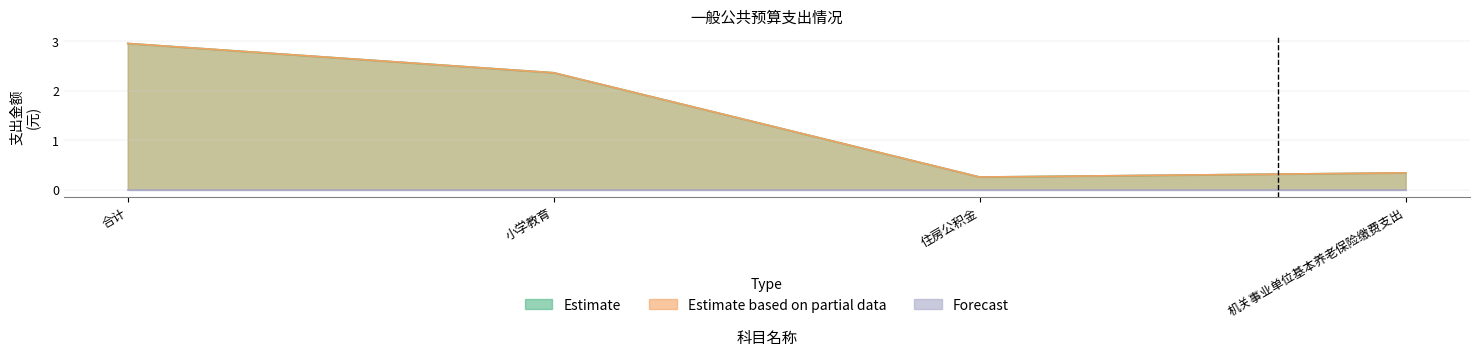

True or false: Estimate and Estimate based on partial data intersect in this chart.

False